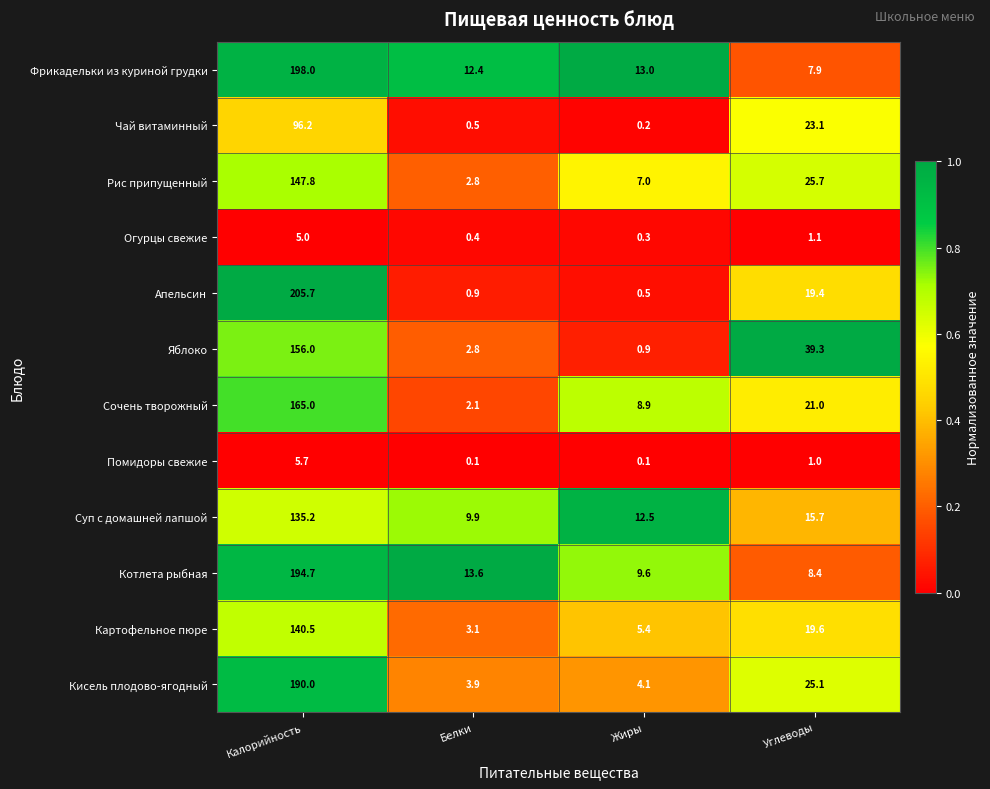

True or false: Сочень творожный has a value of 165.0 at Калорийность.

True